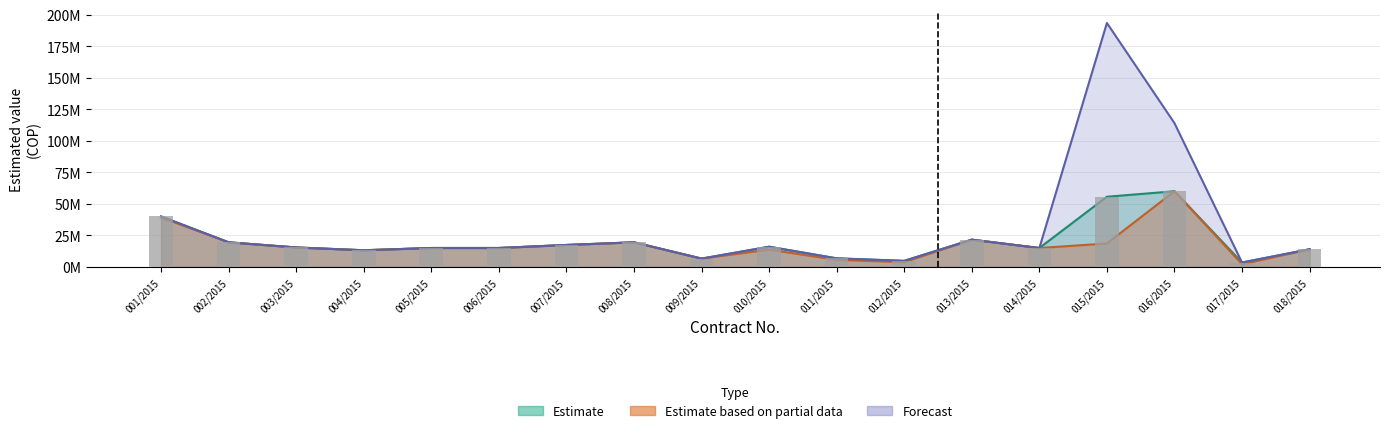

Is the value of Forecast at 011/2015 greater than the value of Estimate based on partial data at 008/2015?

No